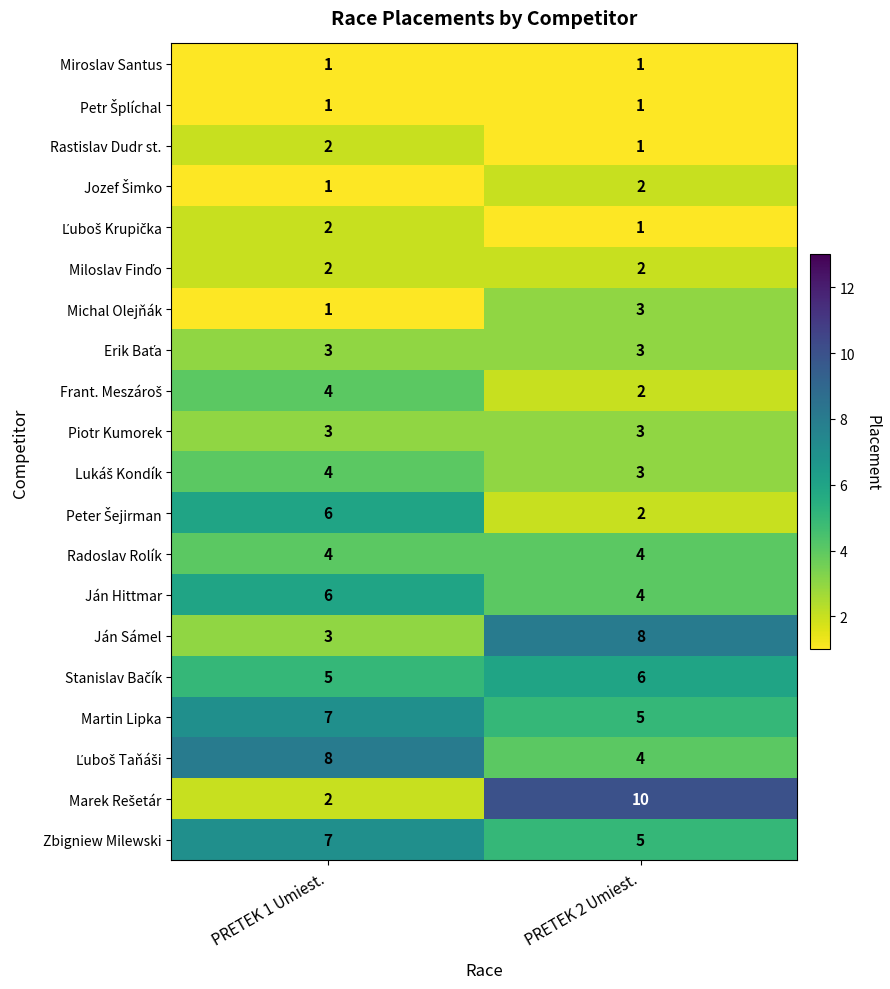

At which category is the sum across all series the highest?

PRETEK 1 Umiest.